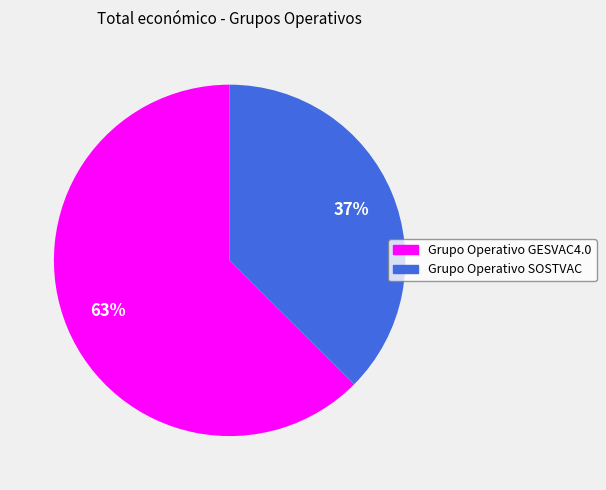

Which category has the biggest portion of the pie?

Grupo Operativo GESVAC4.0